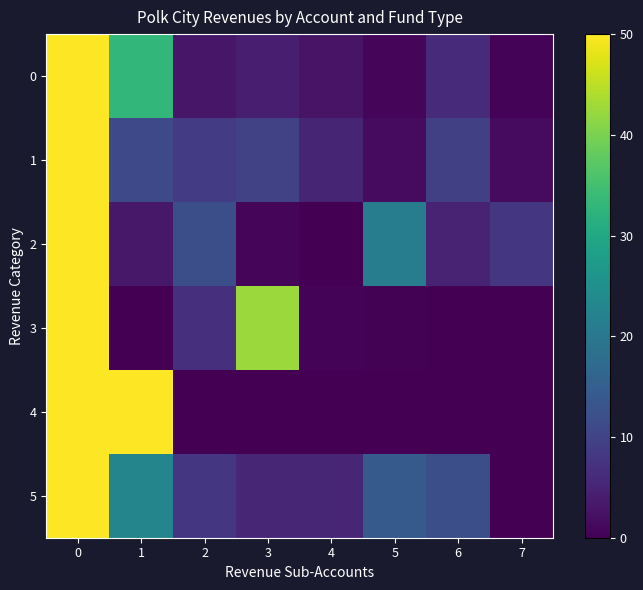

What is the spread (max minus min) of values at 5?

21.0